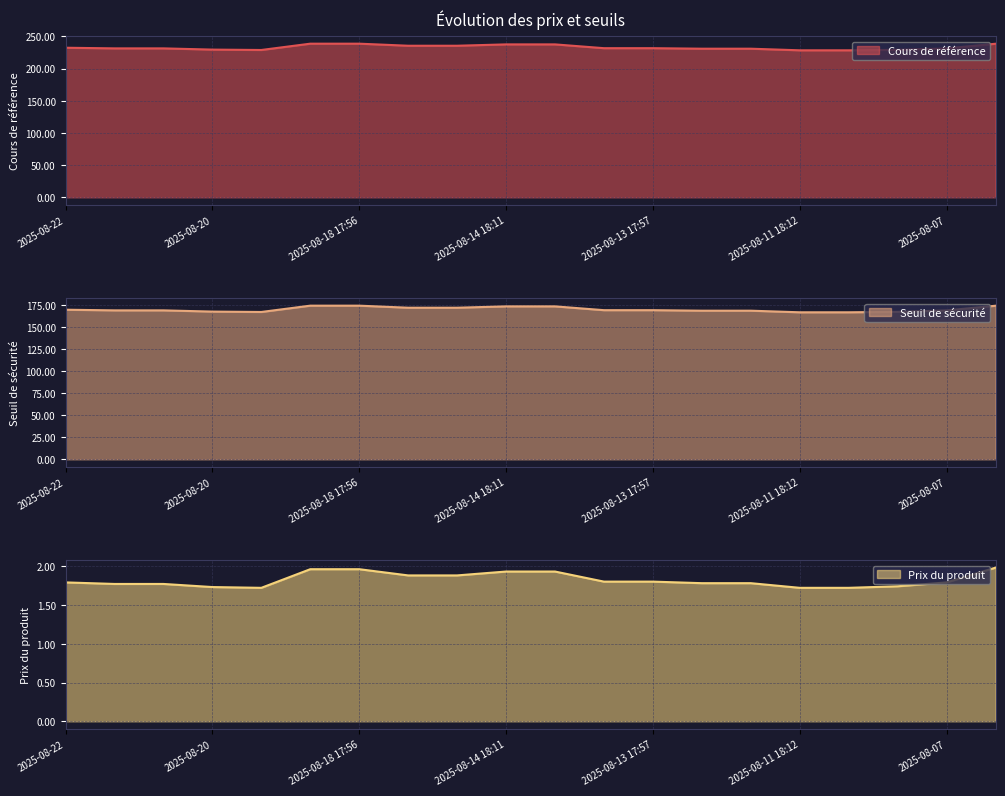

What are all the series names shown in the legend?

Cours de référence, Seuil de sécurité, Prix du produit